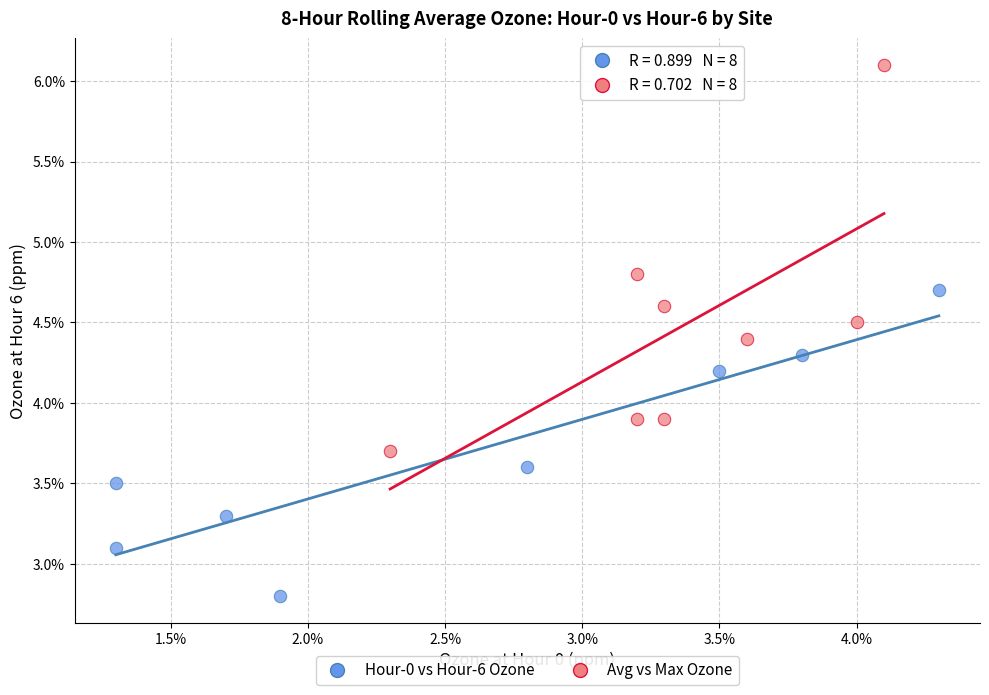

Which series contains the highest Y value?

Avg vs Max Ozone